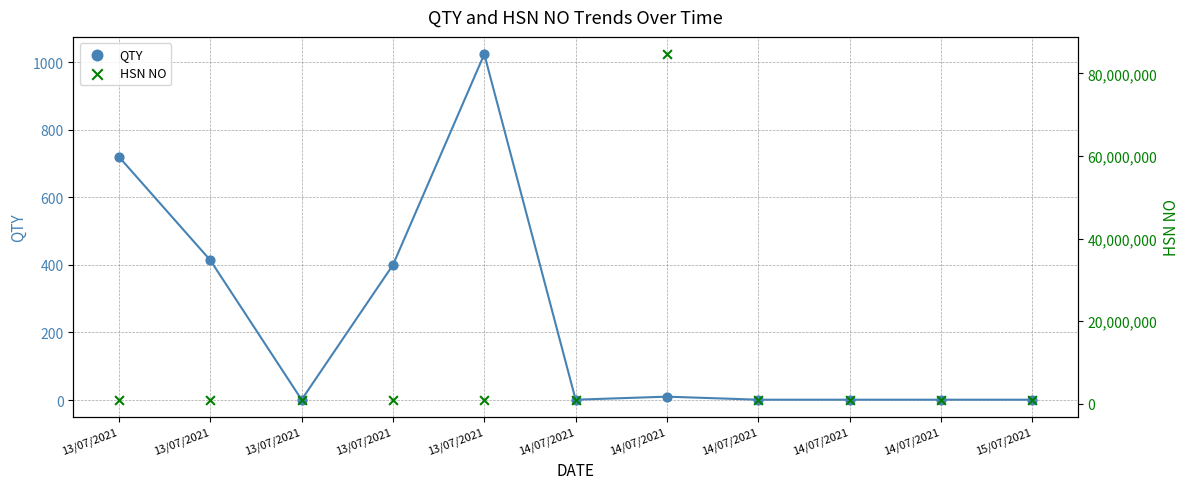

At how many categories does at least one series exceed 64067425?

1